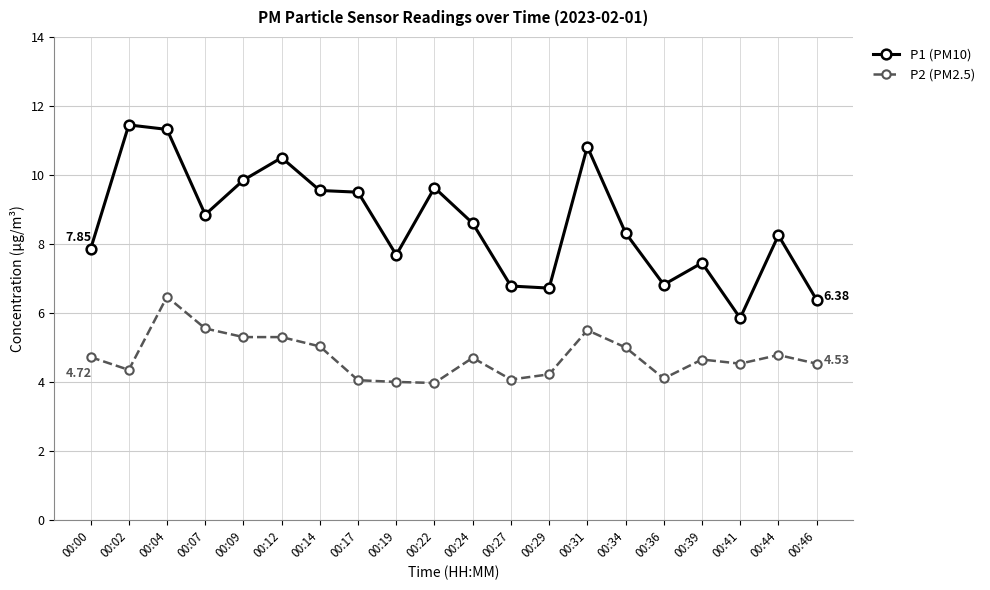

What is the difference between the P2 (PM2.5) values at 00:46 and 00:07?

1.0